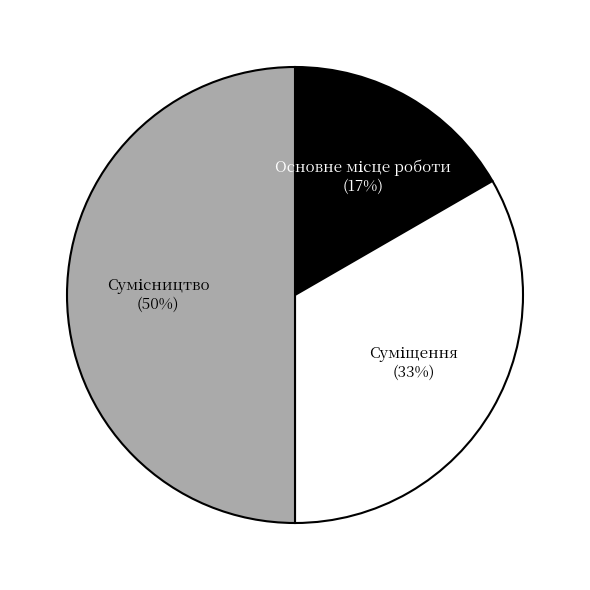

Count the number of slices in the pie.

3